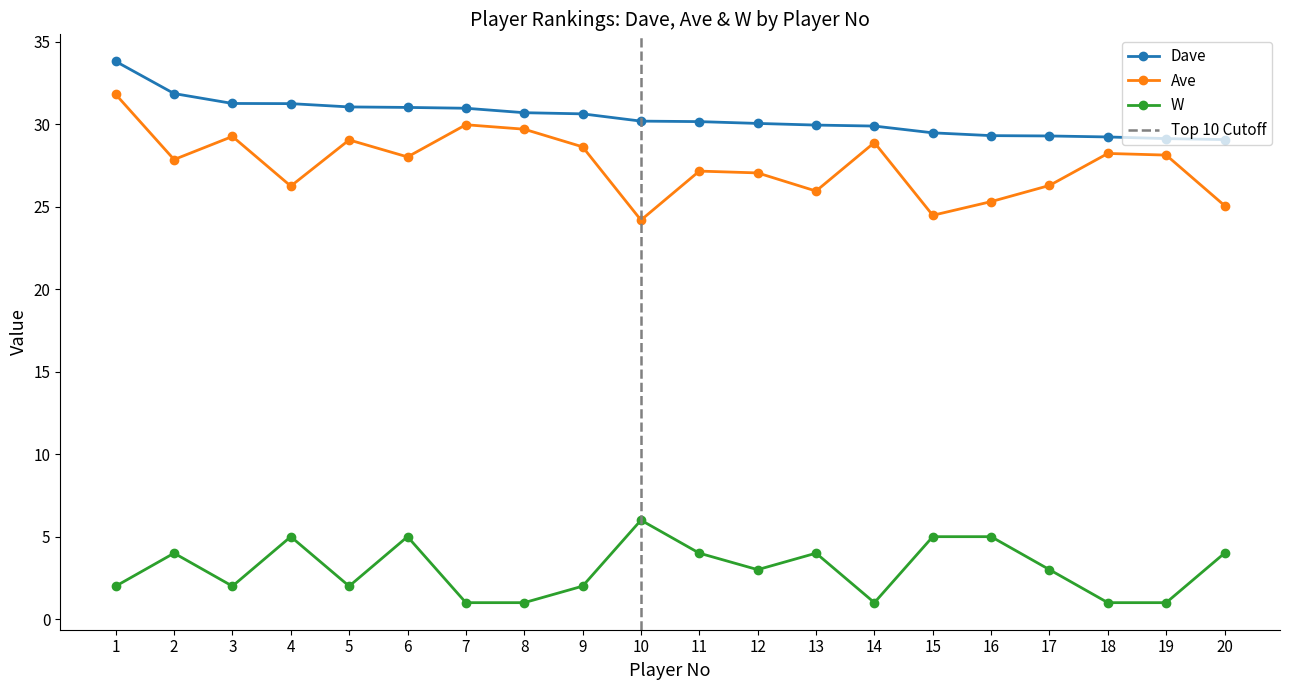

True or false: Dave and Ave cross at least once.

False